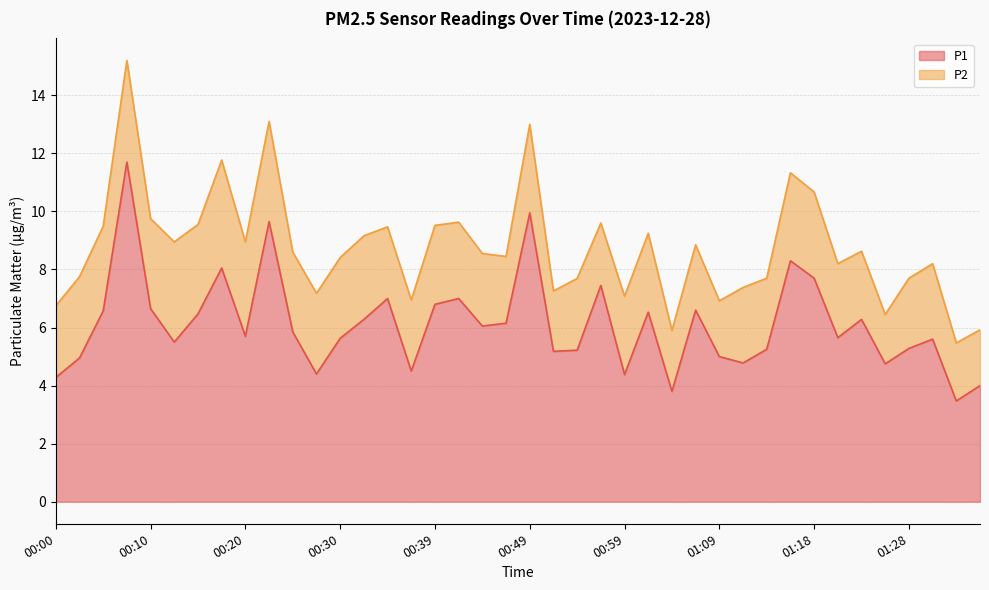

Does the chart have visible grid lines?

Yes